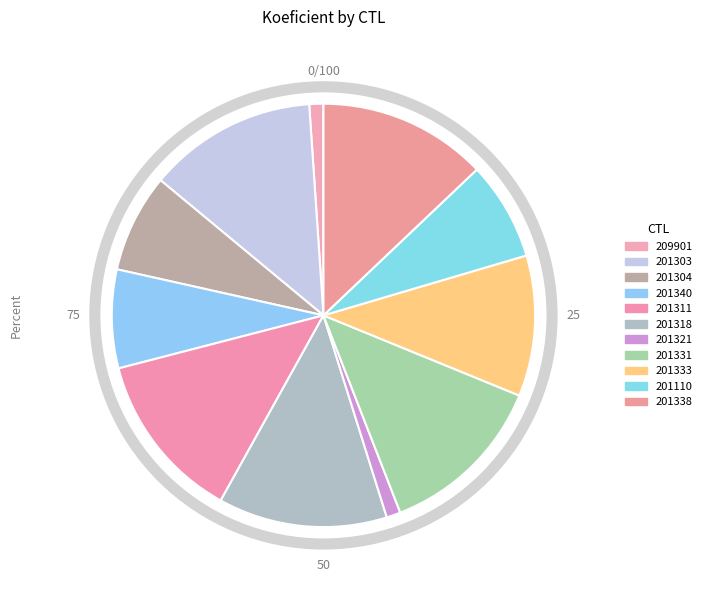

Does 201340 account for over 50% of the chart?

No